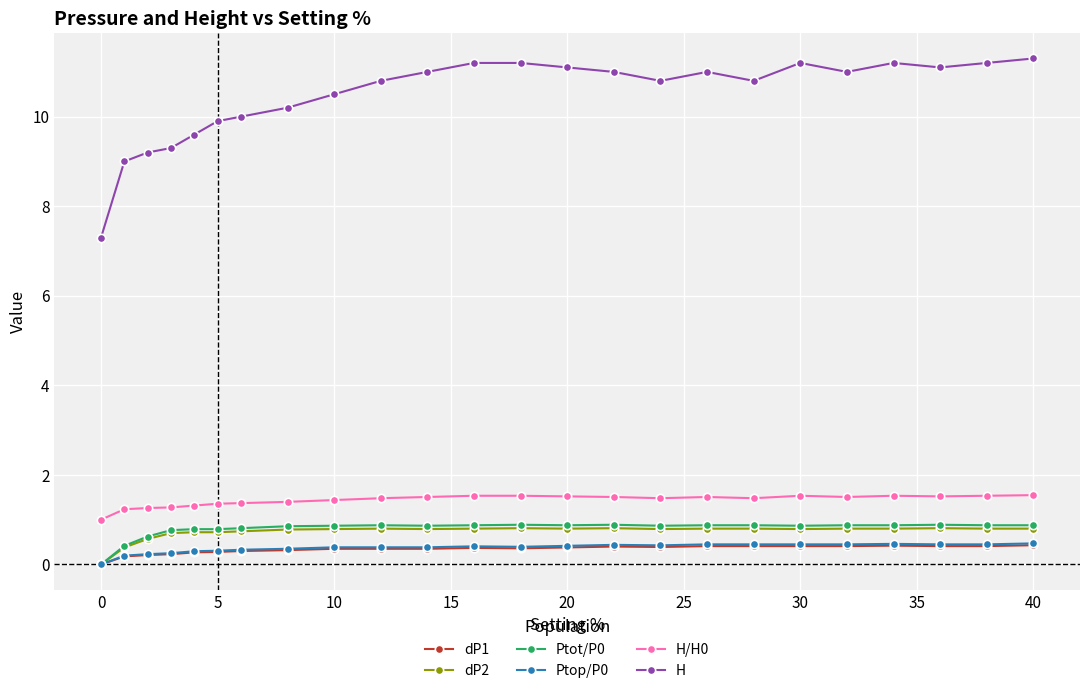

Which series has the largest range (max minus min)?

H